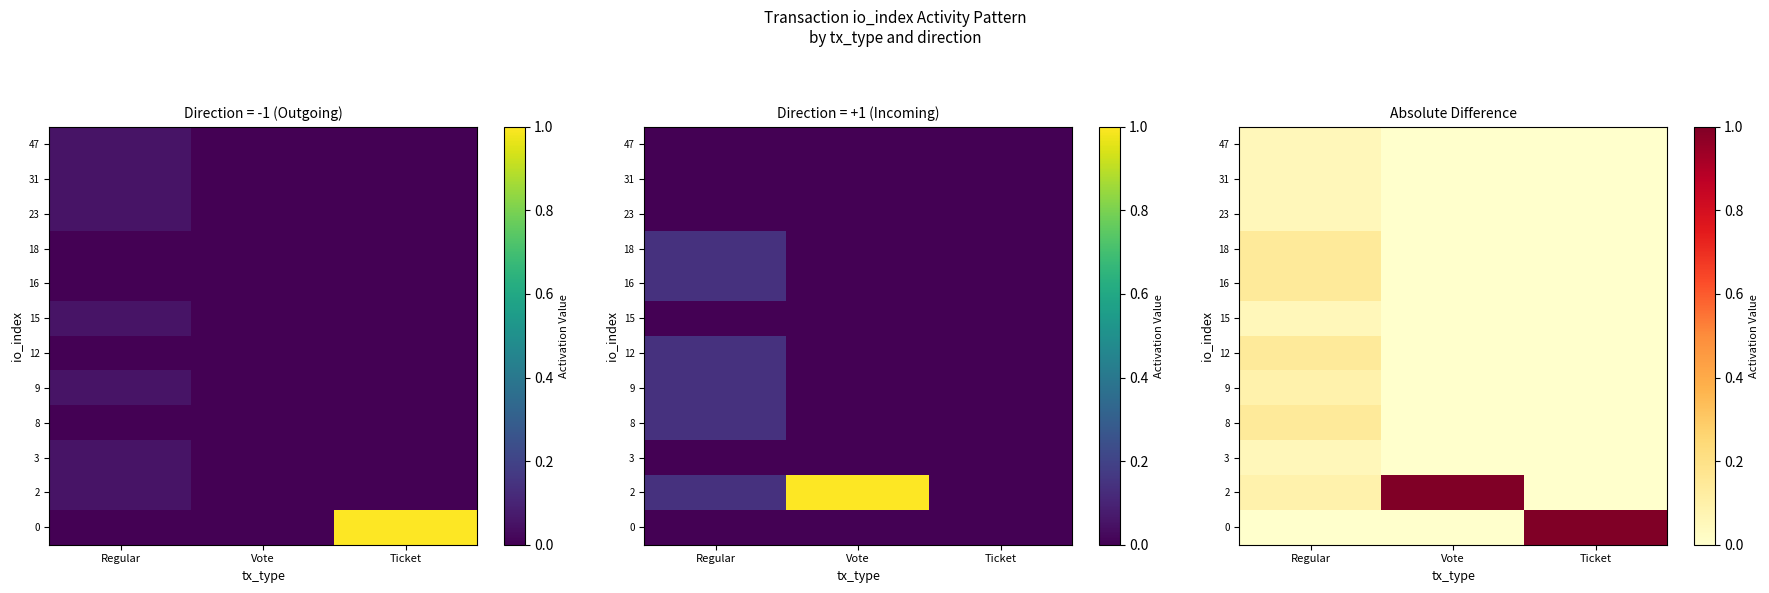

Which has a higher value, Ticket or Vote?

Ticket